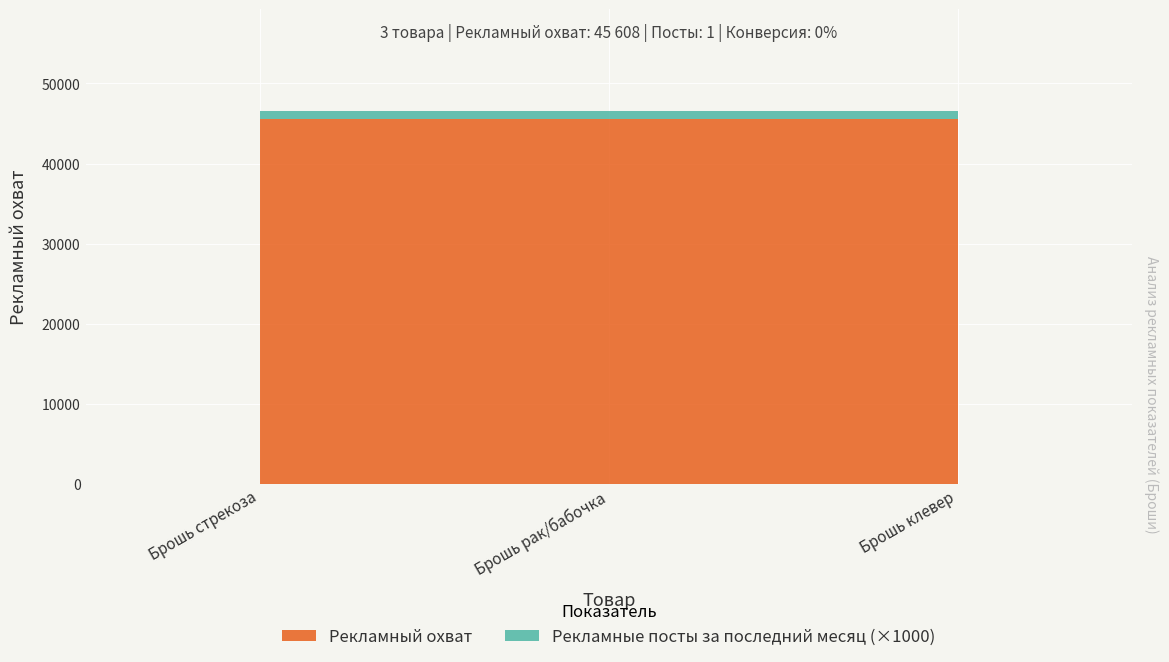

Reading left to right, extract all data points from this chart.

Рекламные посты за последний месяц: Брошь стрекоза=1	Брошь рак/бабочка=1	Брошь клевер=1
Рекламный охват: Брошь стрекоза=45608	Брошь рак/бабочка=45608	Брошь клевер=45608
Конверсия рекламного охвата в продажи, %: Брошь стрекоза=0	Брошь рак/бабочка=0	Брошь клевер=0